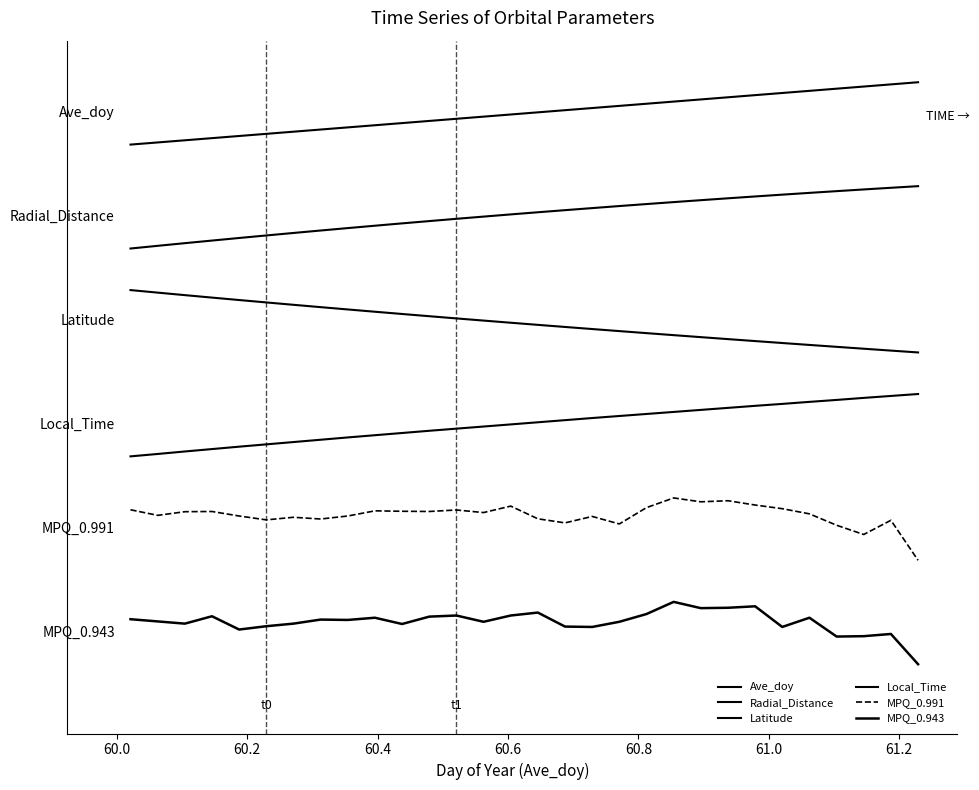

What is the value of the Radial_Distance point at the 24th from the left?

6.8